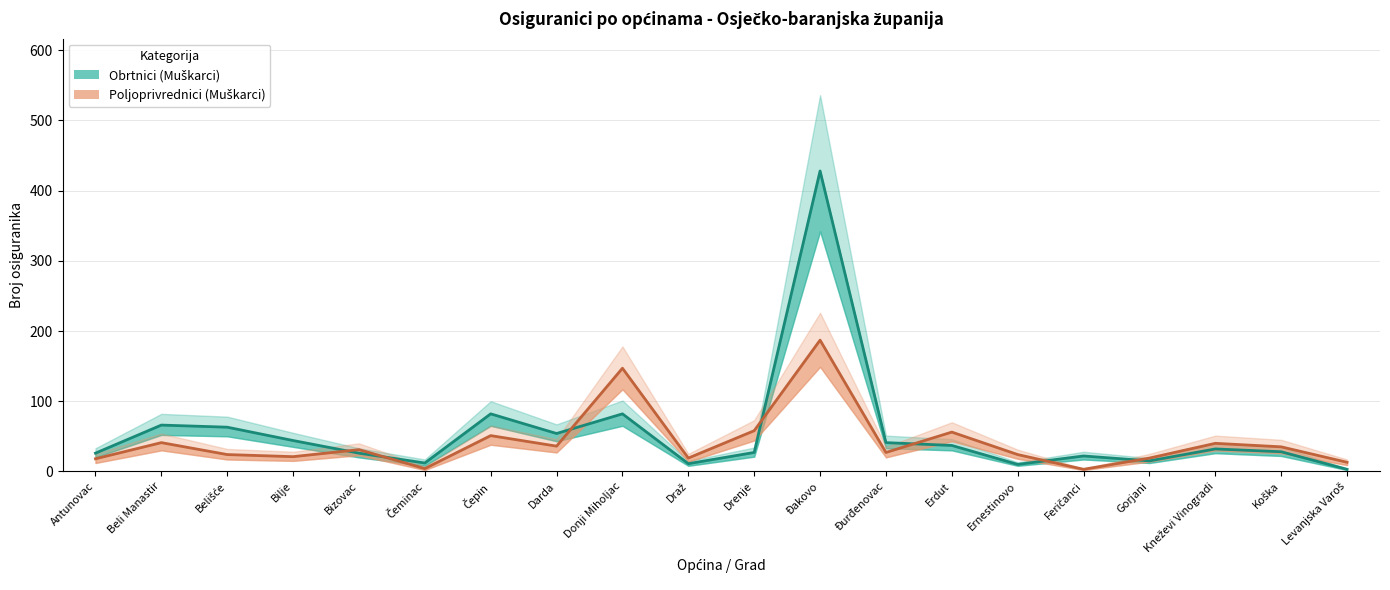

What is the difference between the maximum and second lowest values in the Poljoprivrednici (Muškarci) series?

183